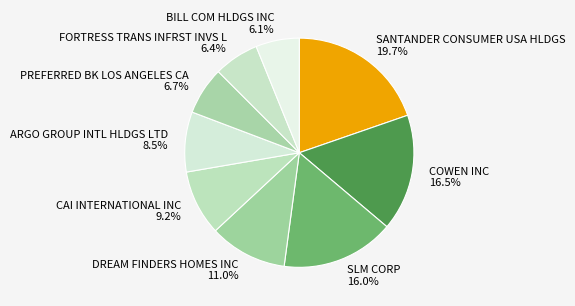

Count the number of slices in the pie.

9